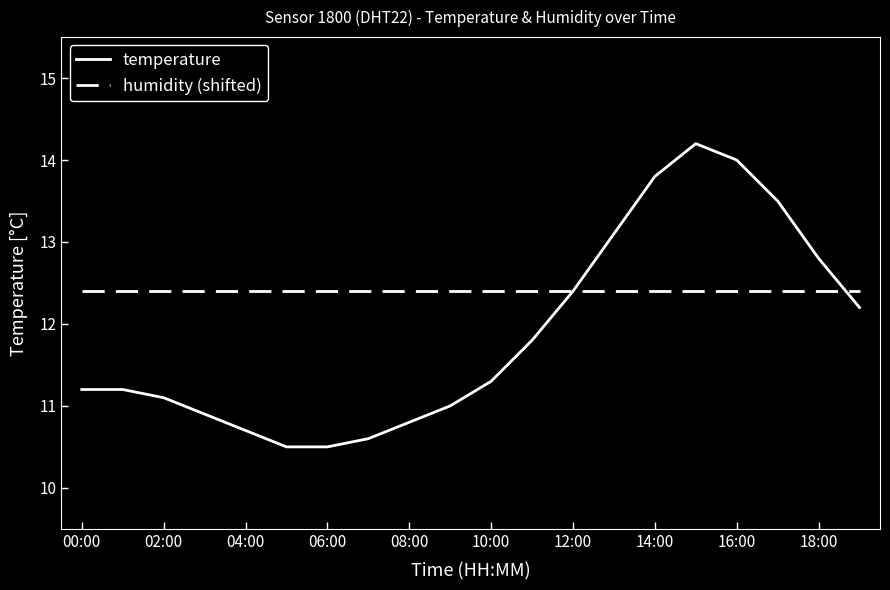

What is the lowest value of the temperature series?

10.5